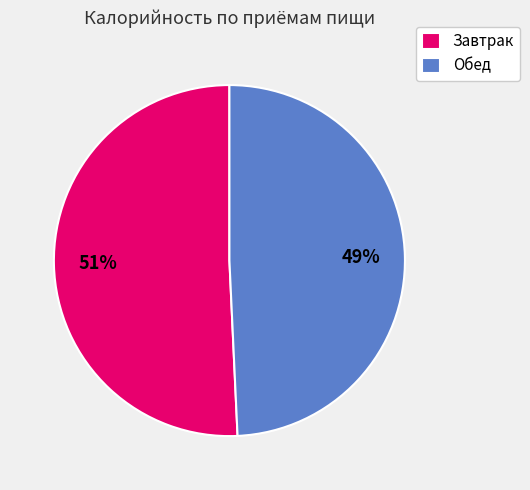

To the nearest percent, what is the average slice percentage?

50%